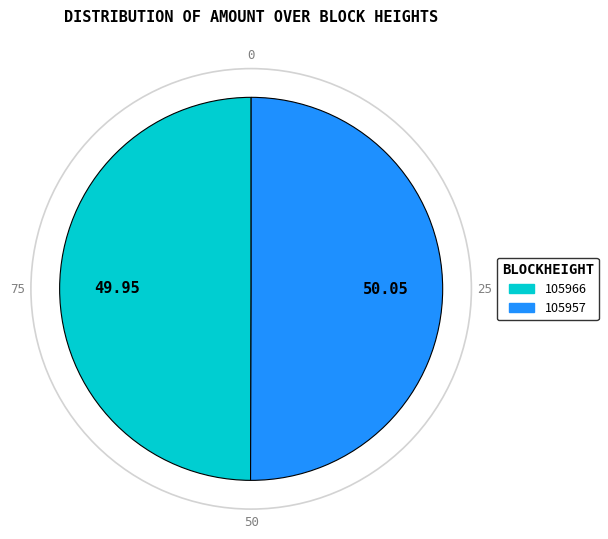

Do 105957 and 105966 together represent more than half of the pie?

Yes